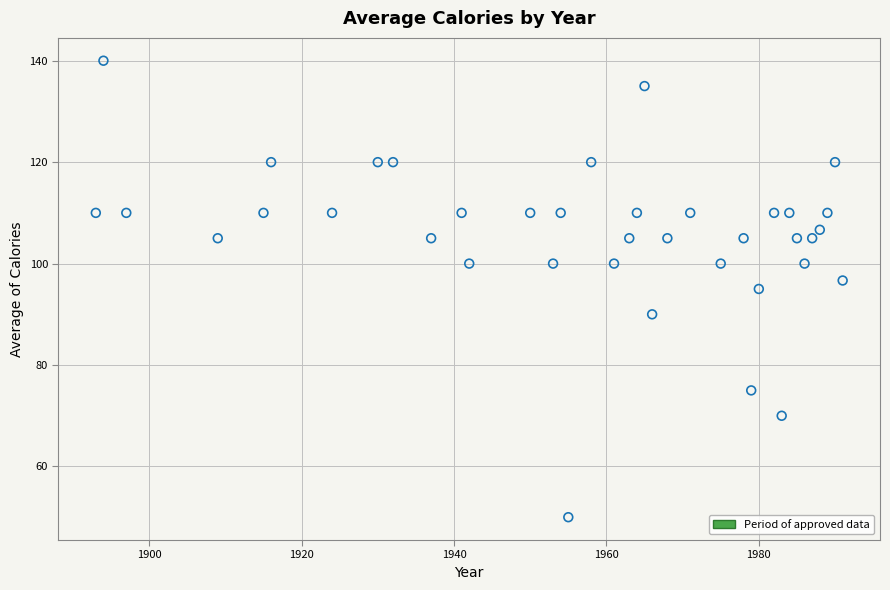

What is the range of X values (max minus min)?

98.0